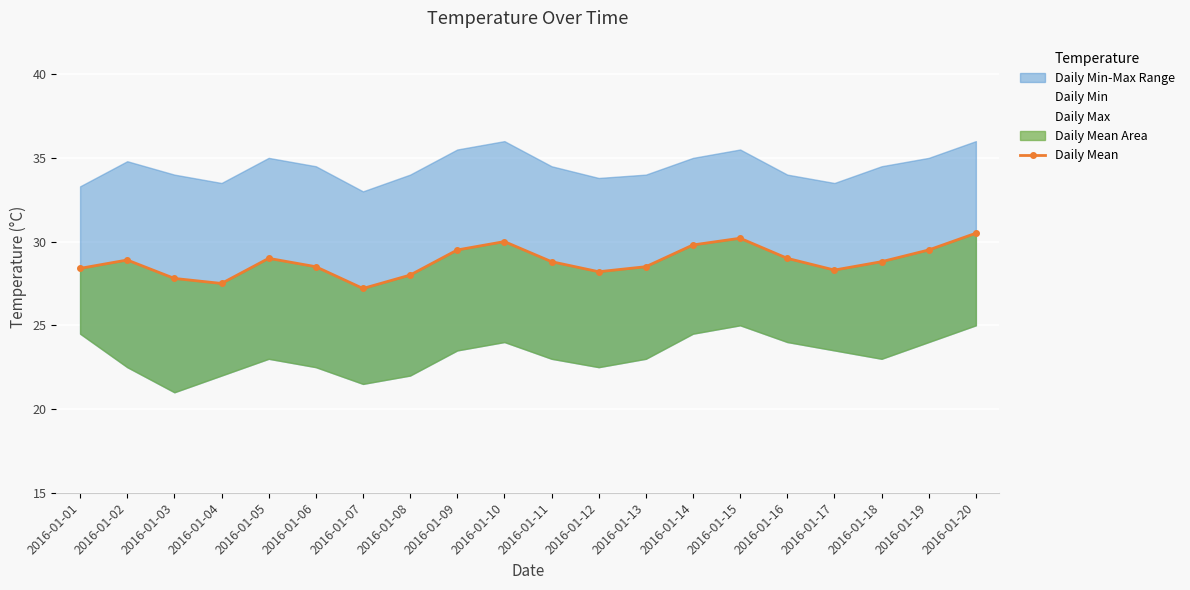

How many points are lower than both their immediate neighbors (excluding endpoints)?

4